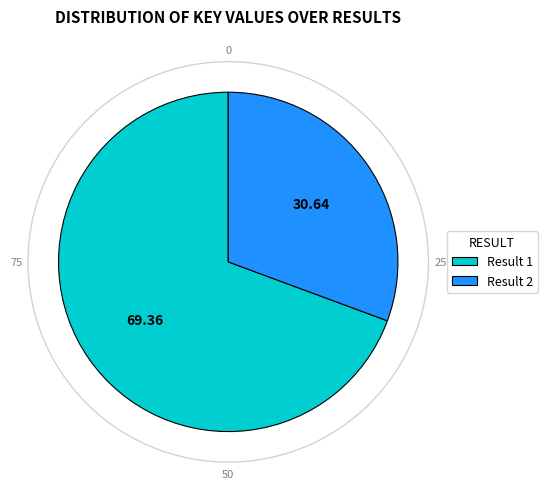

Do Result 1 and Result 2 together represent more than half of the pie?

Yes